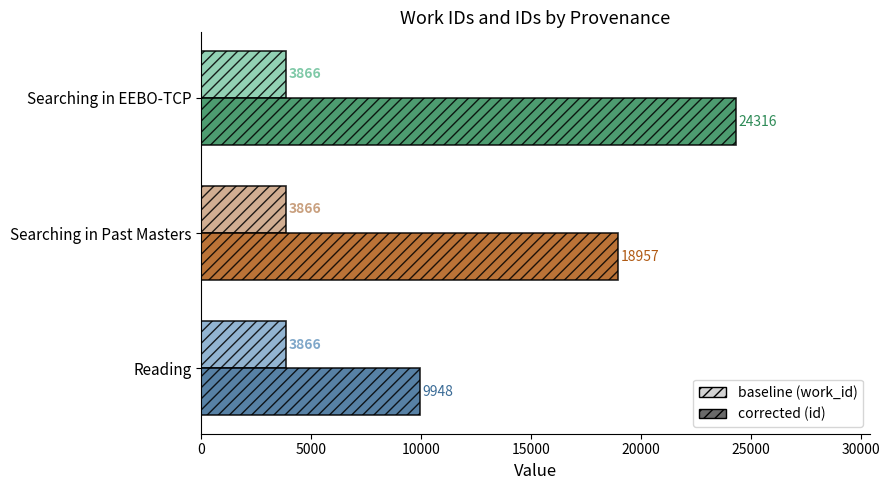

What is the difference between the highest and lowest values at Reading?

6082